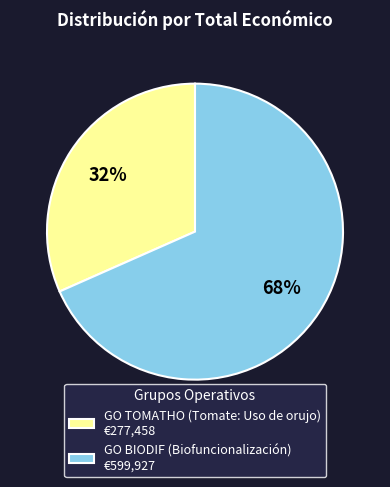

What is the ratio of the value at GO TOMATHO (Tomate: Uso de orujo) to the value at GO BIODIF (Biofuncionalización)?

0.5